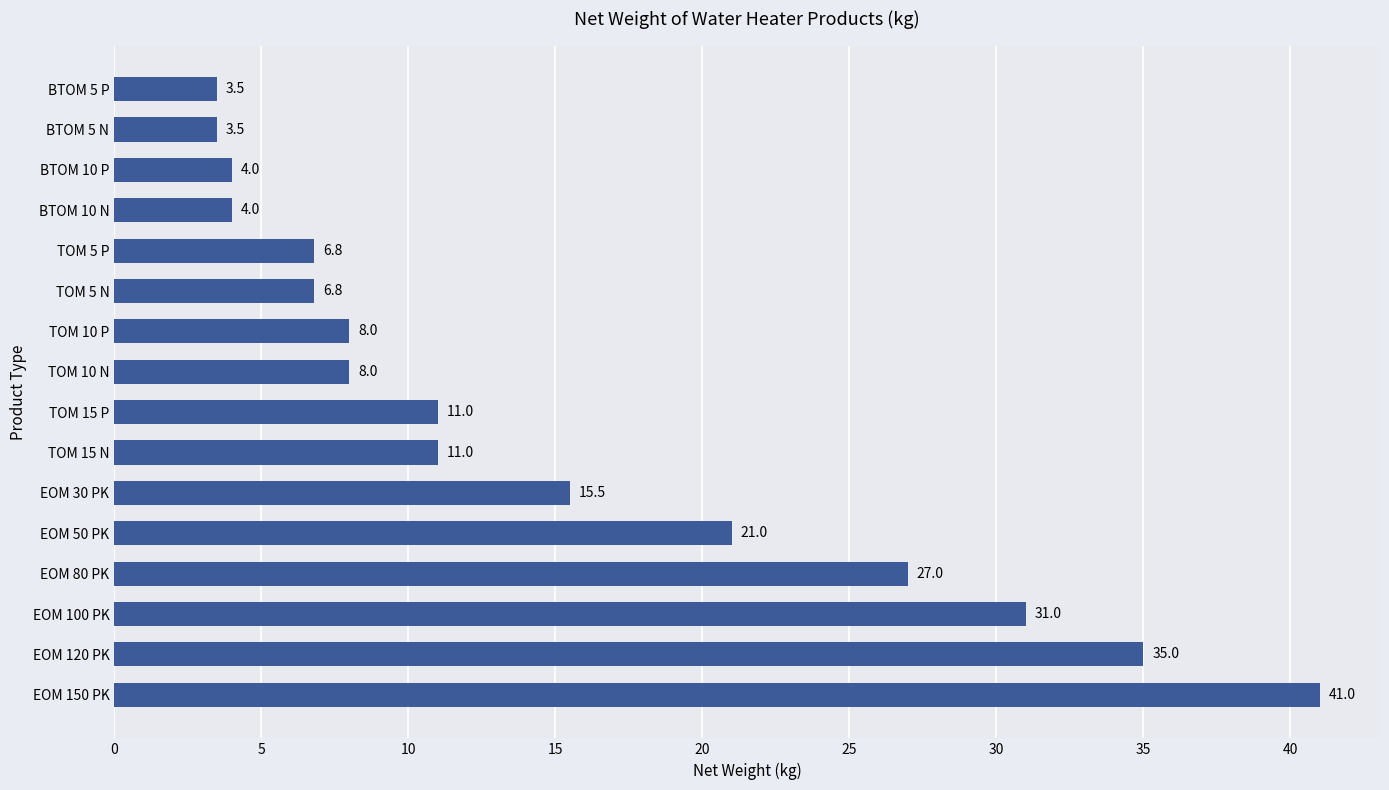

What position from the top is BTOM 10 N?

4